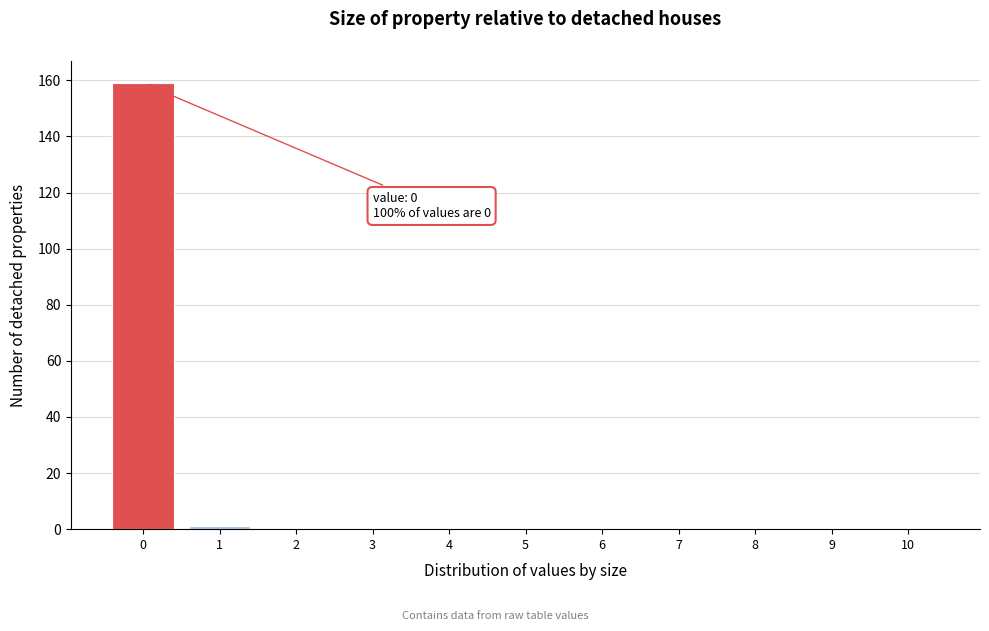

Over which range of the x-axis is the bar tallest?

-0.5 to 0.5